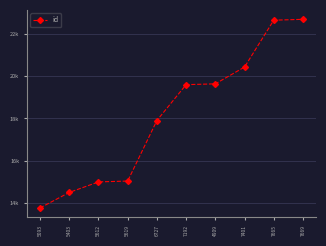

Which label corresponds to the smallest value in the chart?

5093